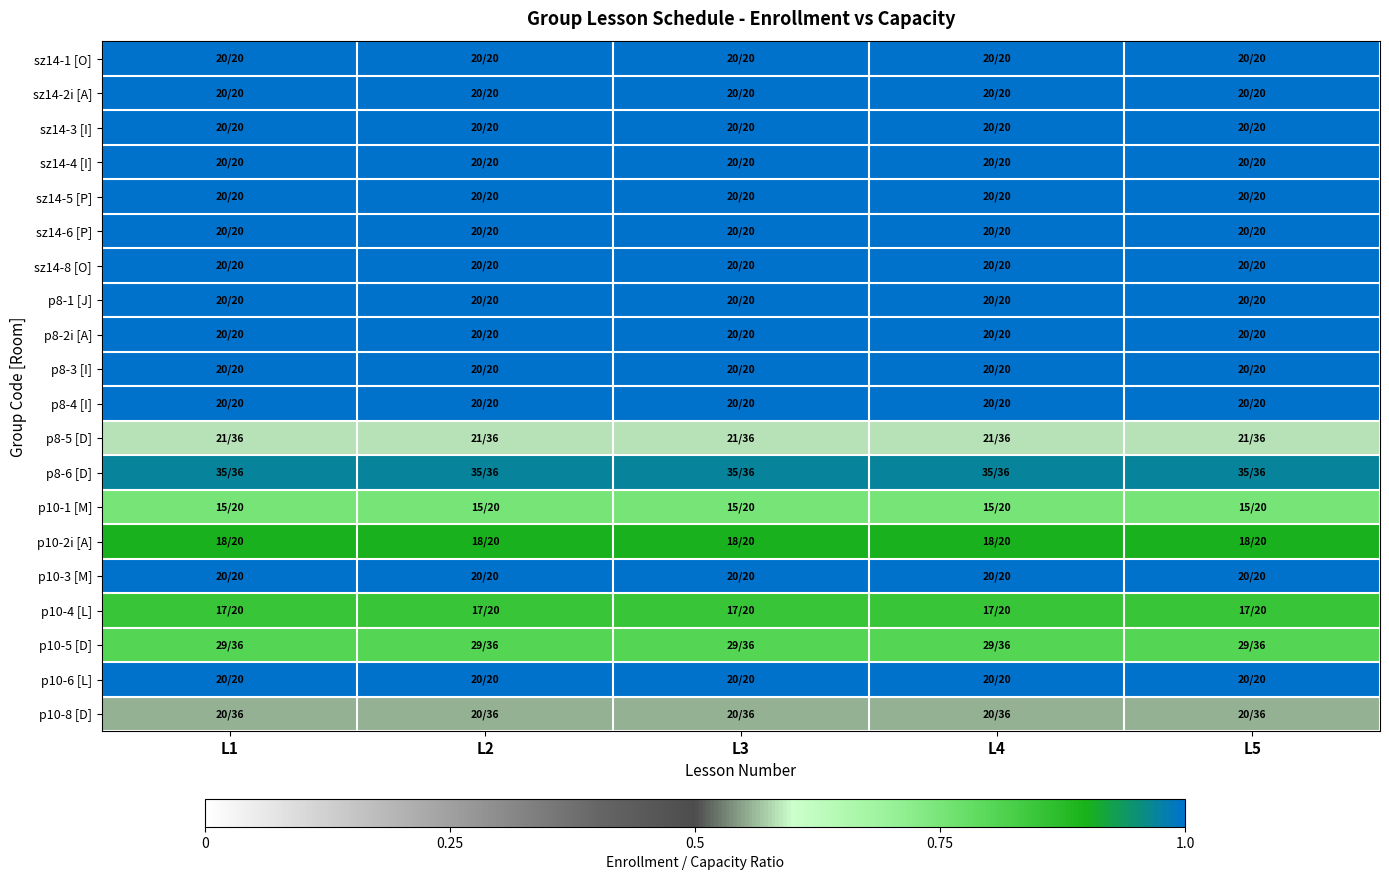

Reading left to right, transcribe all the data shown in this chart.

sz14-1 [O]: L1=1.0	L2=1.0	L3=1.0	L4=1.0	L5=1.0
sz14-2i [A]: L1=1.0	L2=1.0	L3=1.0	L4=1.0	L5=1.0
sz14-3 [I]: L1=1.0	L2=1.0	L3=1.0	L4=1.0	L5=1.0
sz14-4 [I]: L1=1.0	L2=1.0	L3=1.0	L4=1.0	L5=1.0
sz14-5 [P]: L1=1.0	L2=1.0	L3=1.0	L4=1.0	L5=1.0
sz14-6 [P]: L1=1.0	L2=1.0	L3=1.0	L4=1.0	L5=1.0
sz14-8 [O]: L1=1.0	L2=1.0	L3=1.0	L4=1.0	L5=1.0
p8-1 [J]: L1=1.0	L2=1.0	L3=1.0	L4=1.0	L5=1.0
p8-2i [A]: L1=1.0	L2=1.0	L3=1.0	L4=1.0	L5=1.0
p8-3 [I]: L1=1.0	L2=1.0	L3=1.0	L4=1.0	L5=1.0
p8-4 [I]: L1=1.0	L2=1.0	L3=1.0	L4=1.0	L5=1.0
p8-5 [D]: L1=0.6	L2=0.6	L3=0.6	L4=0.6	L5=0.6
p8-6 [D]: L1=1.0	L2=1.0	L3=1.0	L4=1.0	L5=1.0
p10-1 [M]: L1=0.8	L2=0.8	L3=0.8	L4=0.8	L5=0.8
p10-2i [A]: L1=0.9	L2=0.9	L3=0.9	L4=0.9	L5=0.9
p10-3 [M]: L1=1.0	L2=1.0	L3=1.0	L4=1.0	L5=1.0
p10-4 [L]: L1=0.8	L2=0.8	L3=0.8	L4=0.8	L5=0.8
p10-5 [D]: L1=0.8	L2=0.8	L3=0.8	L4=0.8	L5=0.8
p10-6 [L]: L1=1.0	L2=1.0	L3=1.0	L4=1.0	L5=1.0
p10-8 [D]: L1=0.6	L2=0.6	L3=0.6	L4=0.6	L5=0.6